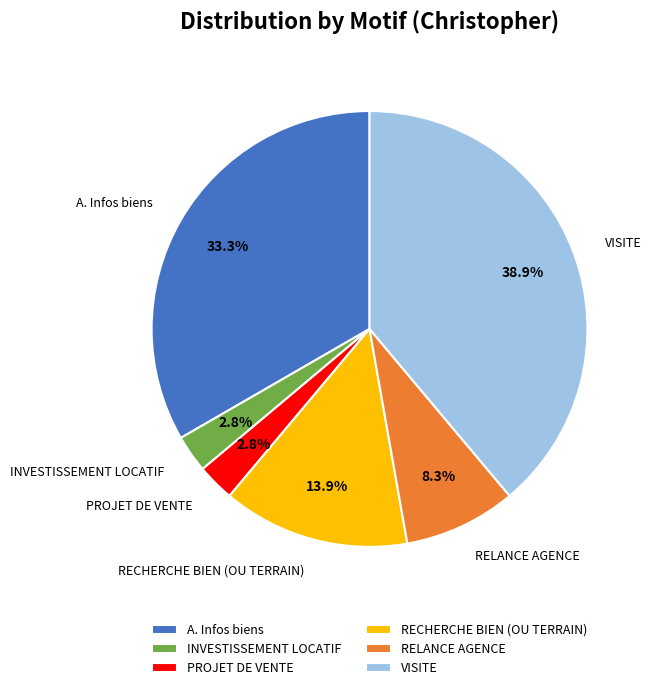

What is the largest slice in the pie chart?

VISITE